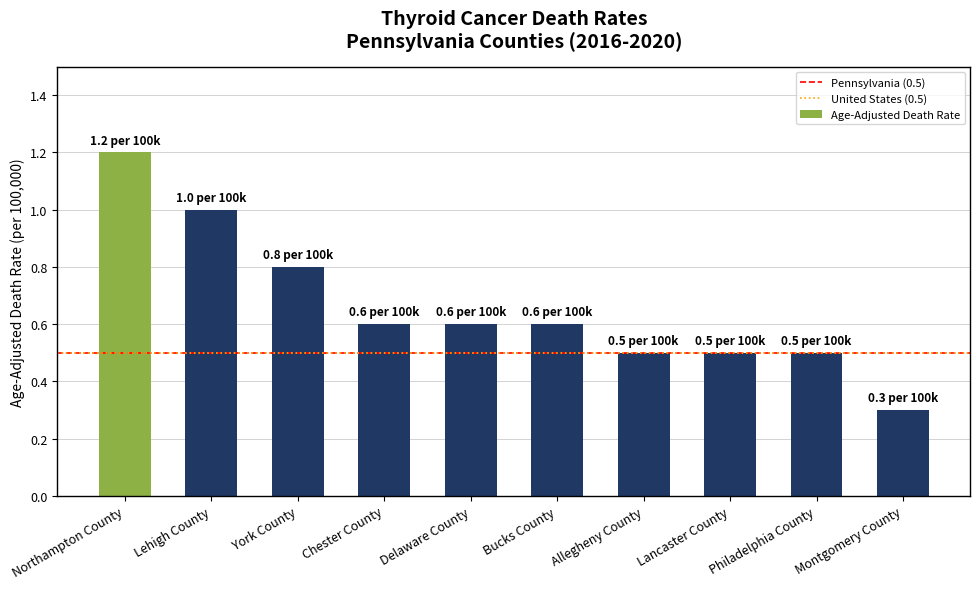

What is the label of the 4th bar from the right?

Allegheny County